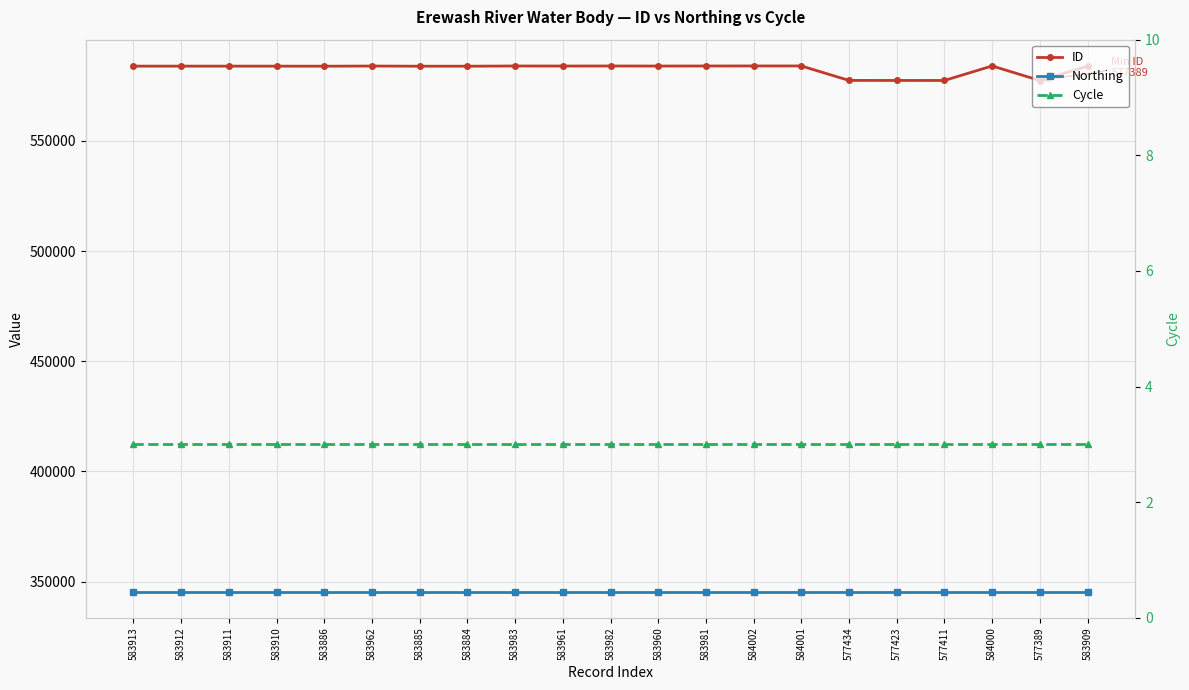

Between 577434 and 577411, which series saw the biggest shift?

ID